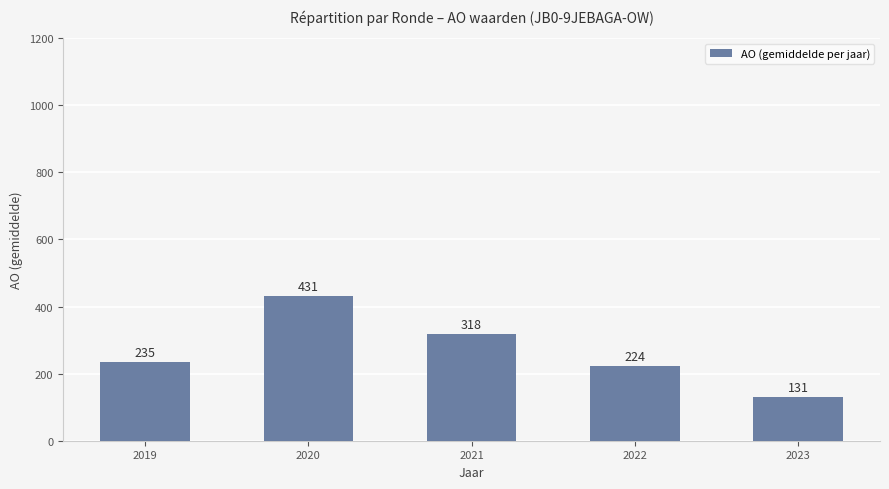

At which label is the value closest to 281?

2021